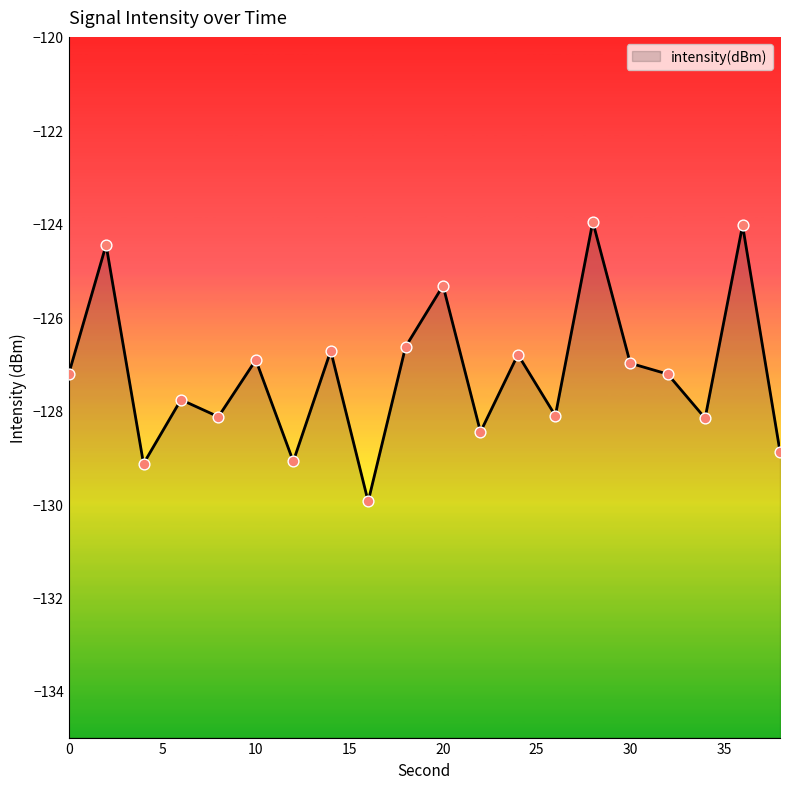

Between 12 and 36, which is larger?

36